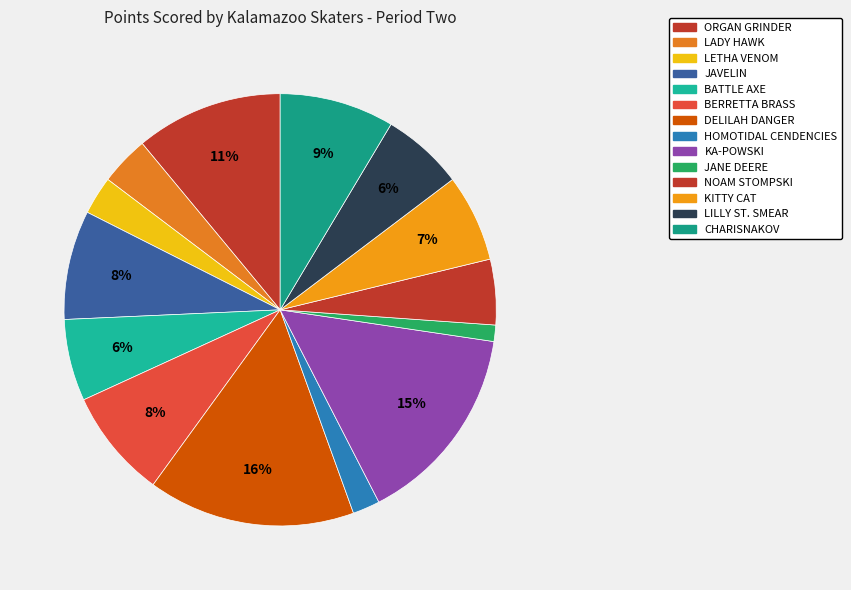

To the nearest percent, what is the difference between the largest and smallest slice percentages?

14%